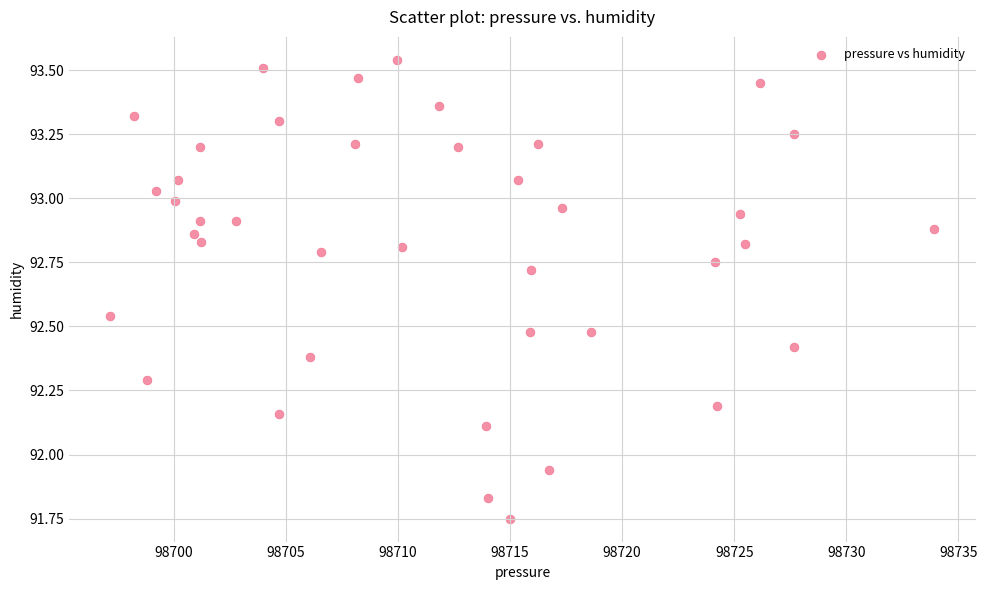

What is the range of X values (max minus min)?

36.8